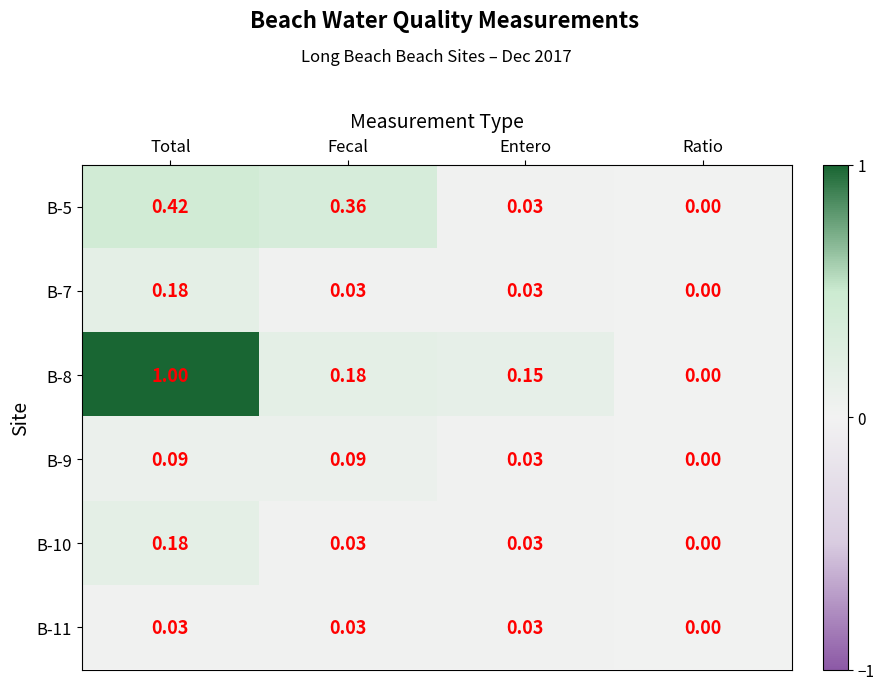

Which series has the widest spread of values?

B-8